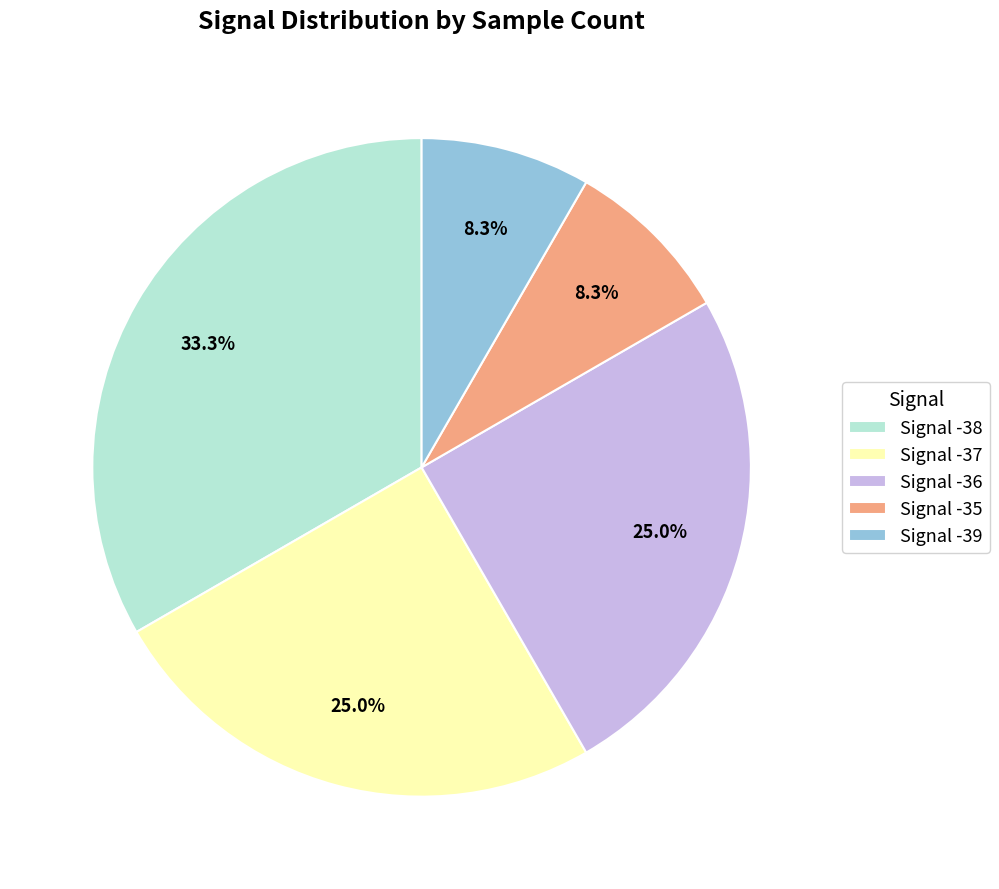

What is the ratio of the value at Signal -38 to the value at Signal -39?

4.0